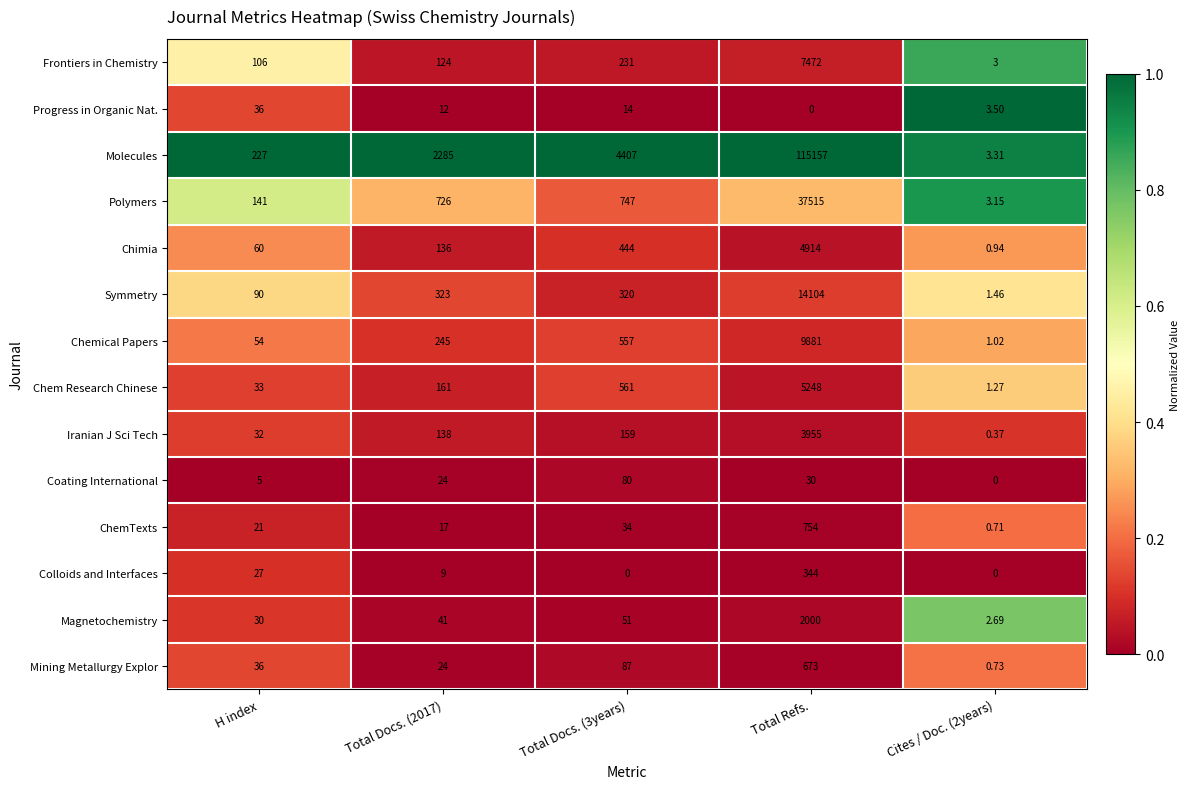

Rank the series by their maximum value, from lowest to highest.

Progress in Organic Nat., Coating International, Colloids and Interfaces, Mining Metallurgy Explor, ChemTexts, Magnetochemistry, Iranian J Sci Tech, Chimia, Chem Research Chinese, Frontiers in Chemistry, Chemical Papers, Symmetry, Polymers, Molecules